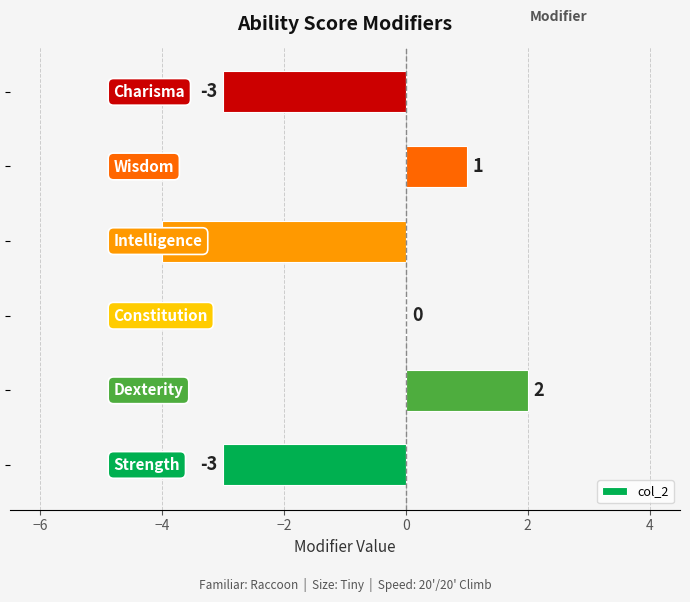

How many data points does each series have?

6